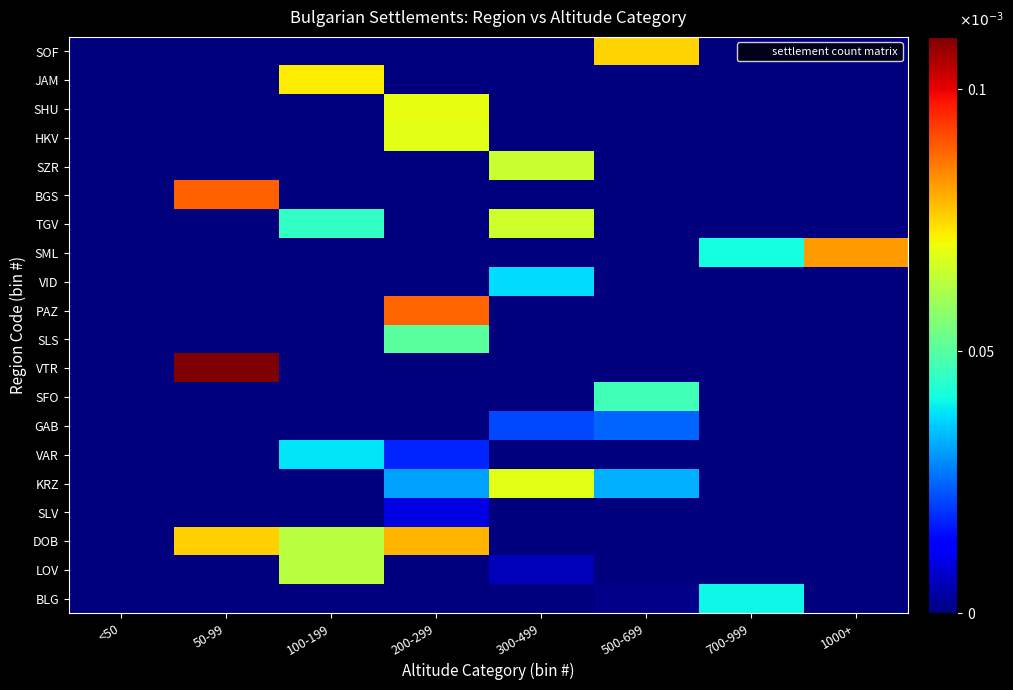

At how many categories does at least one series exceed 0?

7